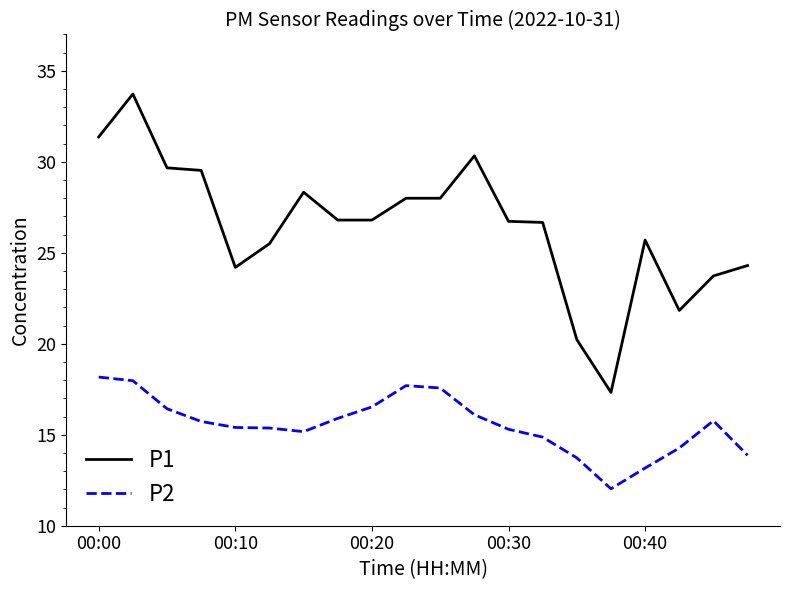

How many series are shown in this chart?

2